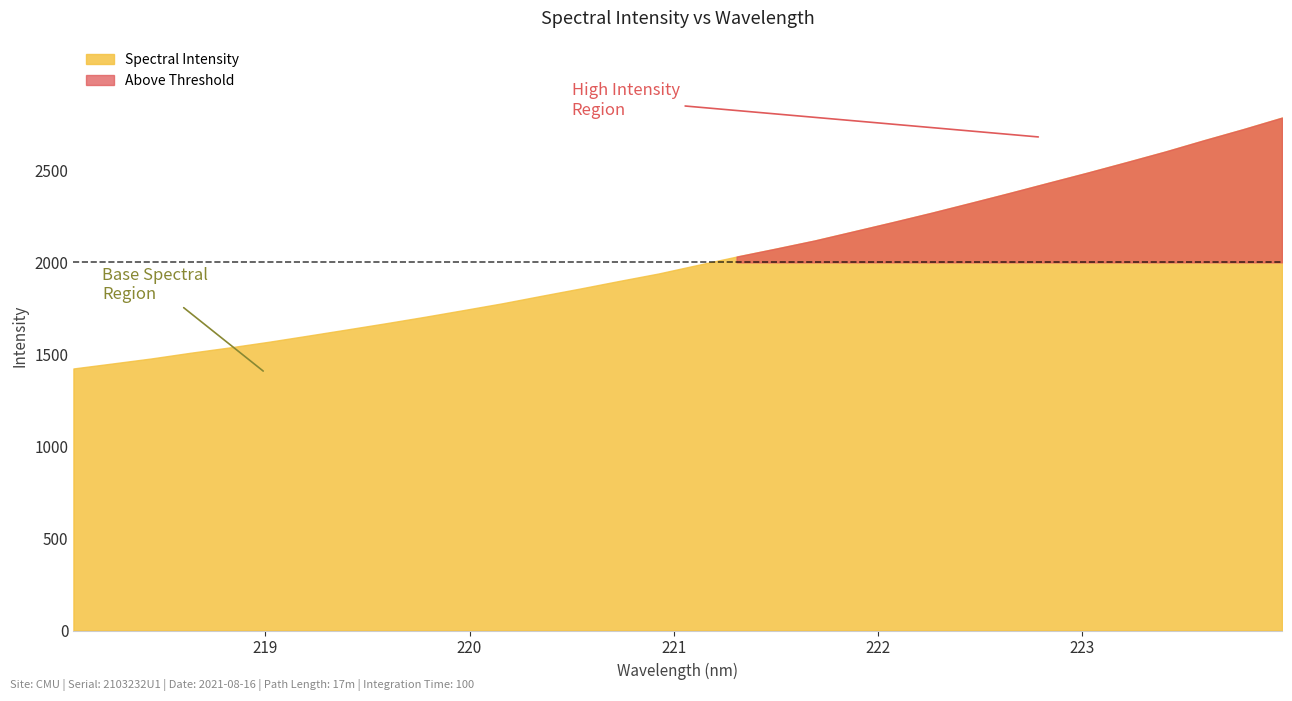

What is the approximate value at 220.5444?

1858.3